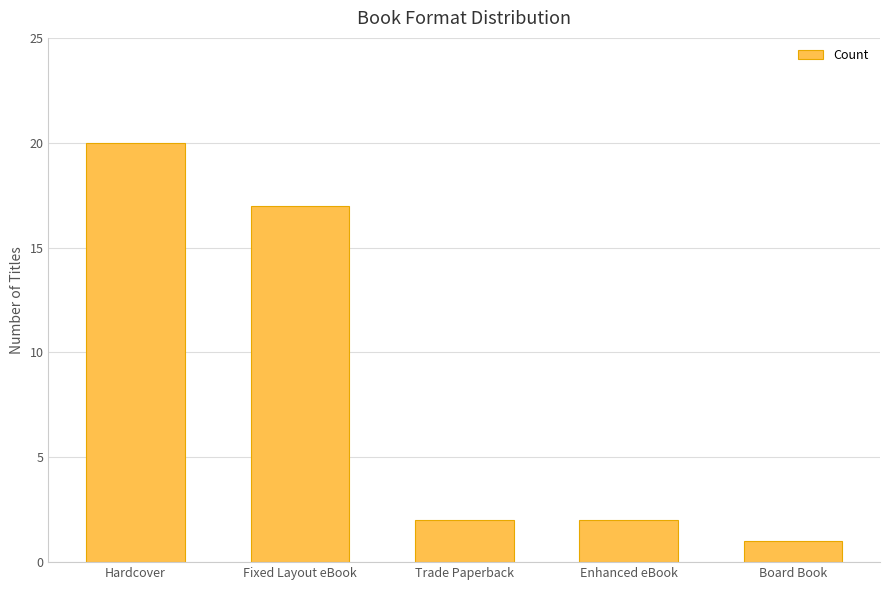

How many series are shown in this chart?

1